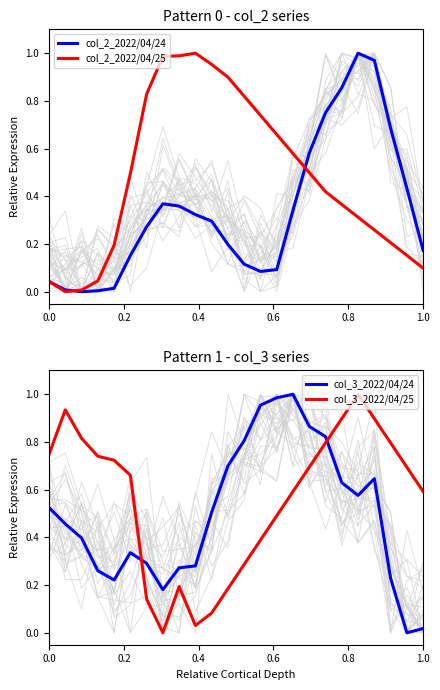

How many times do col_2_2022/04/24 and col_3_2022/04/25 cross each other?

3